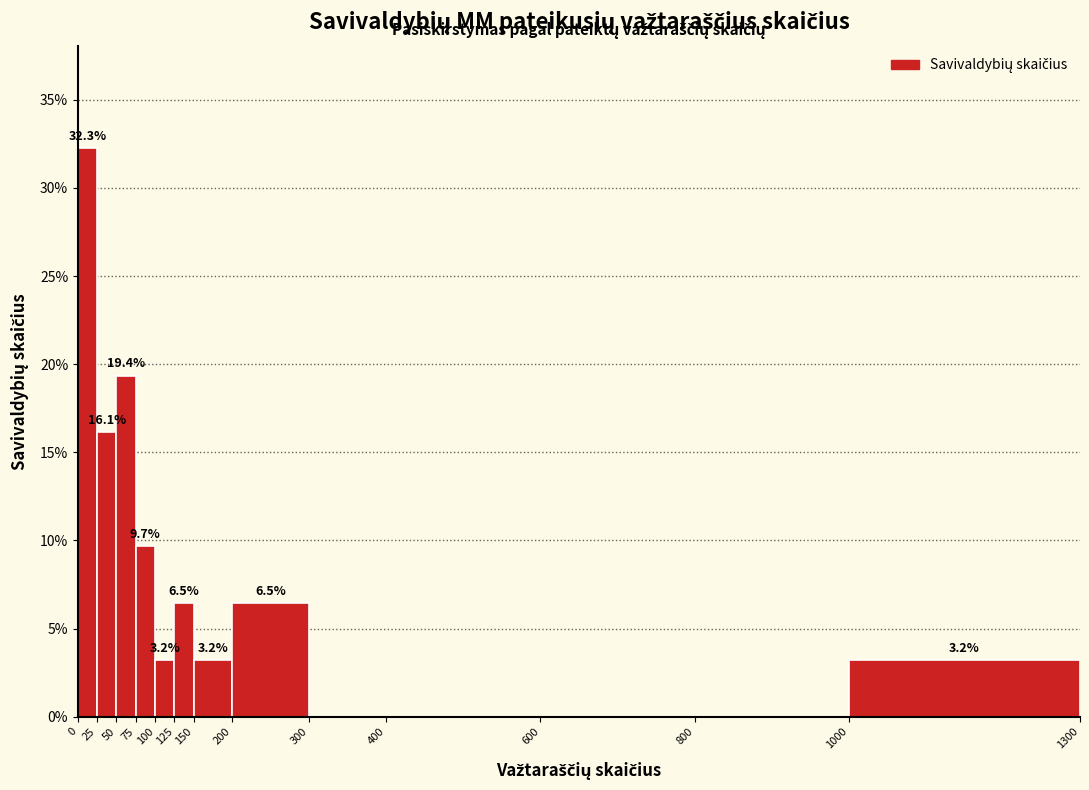

Over which range of the x-axis is the bar tallest?

0 to 25